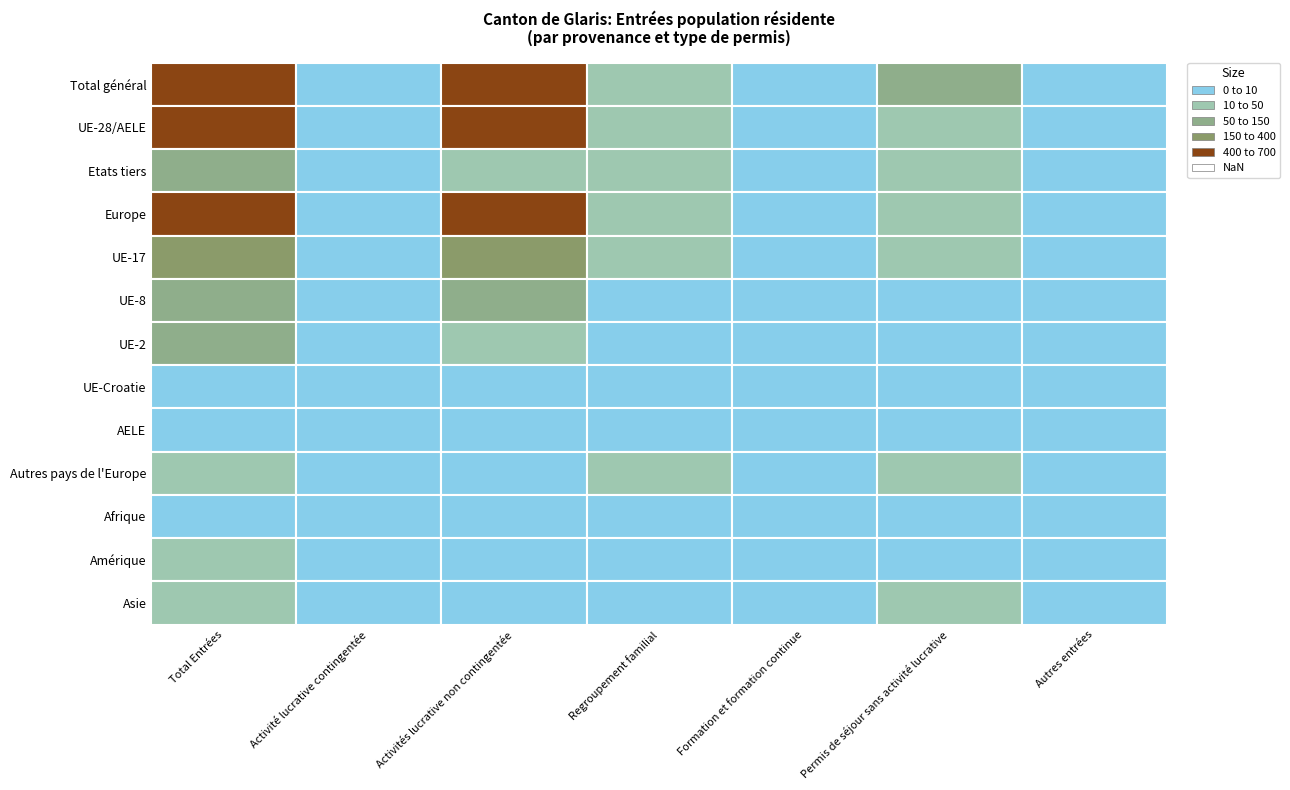

How many positive values does the Autres pays de l'Europe series have?

6